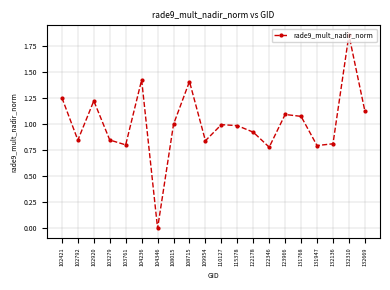

The chart shows a value of 0.8 at 103761. True or false?

True